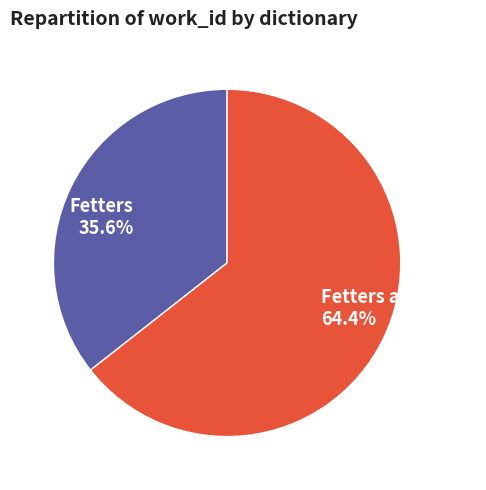

To the nearest percent, what is the difference between the Fetters and Metal and Fetters slice percentages?

29%